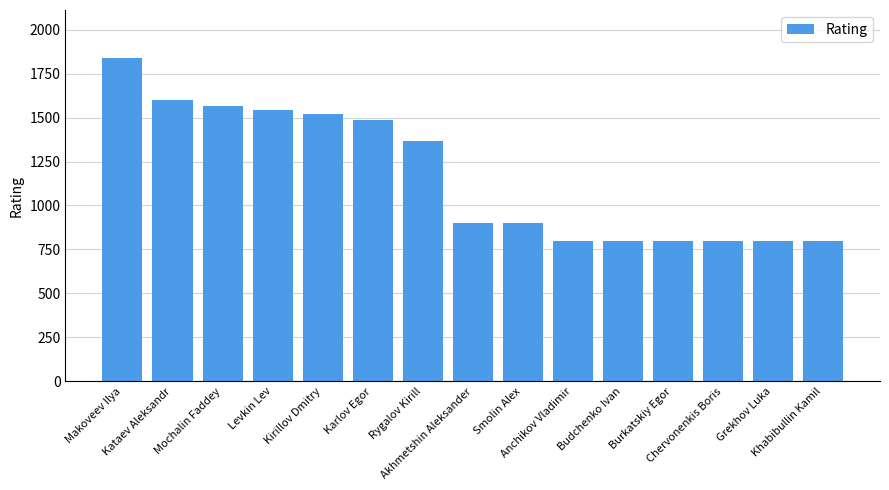

How many distinct data groups are displayed?

1